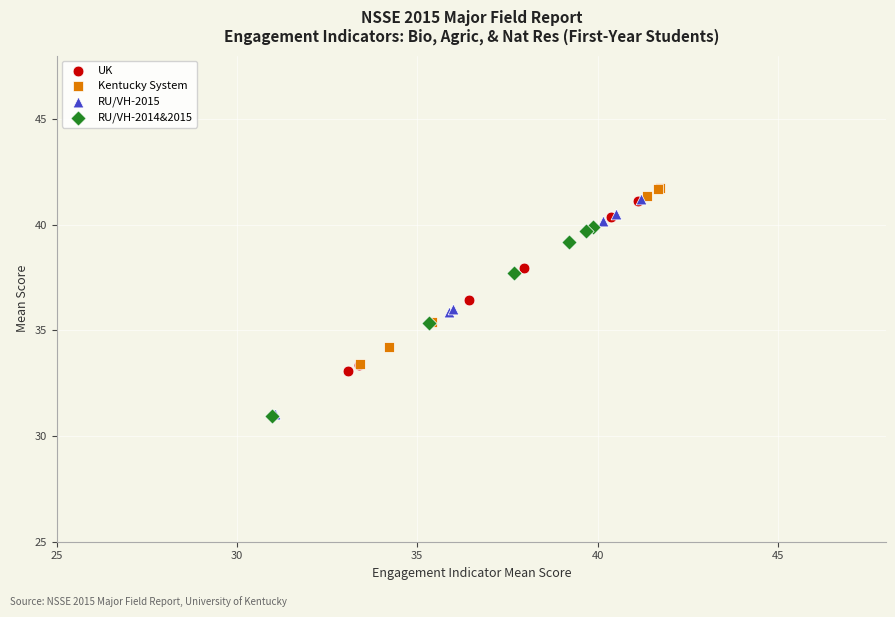

What are all the series names shown in the legend?

UK, Kentucky System, RU/VH-2015, RU/VH-2014&2015